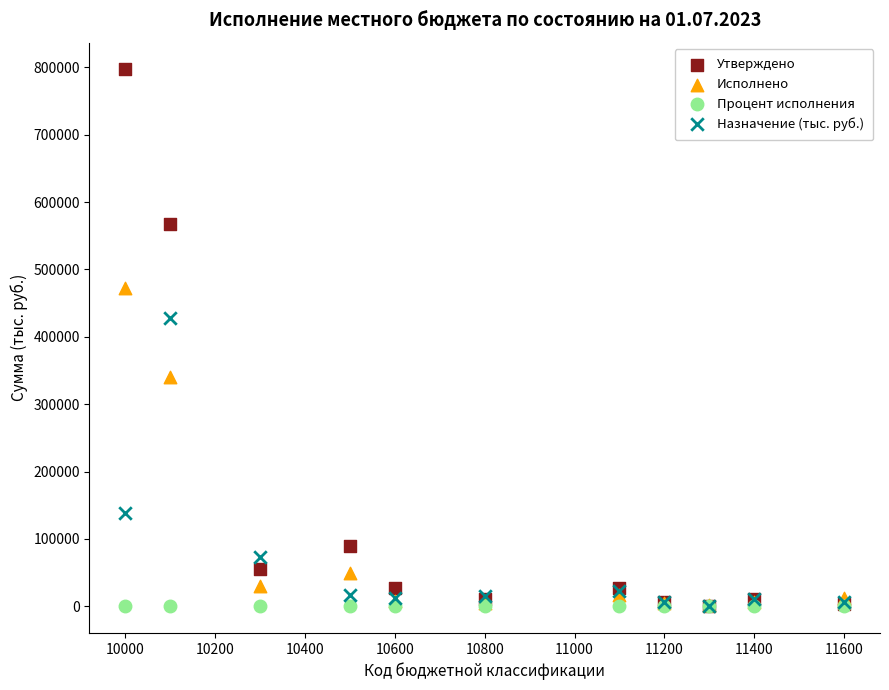

What are all the series names shown in the legend?

Утверждено, Исполнено, Процент исполнения, Назначение (тыс. руб.)